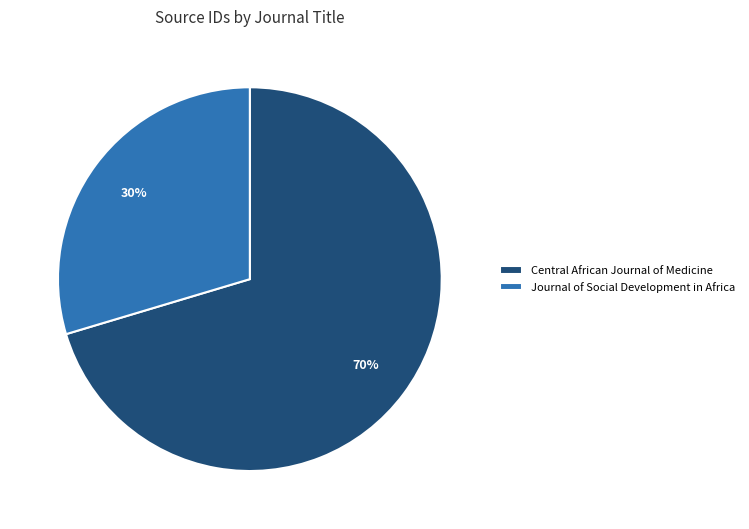

How many segments does this pie chart have?

2